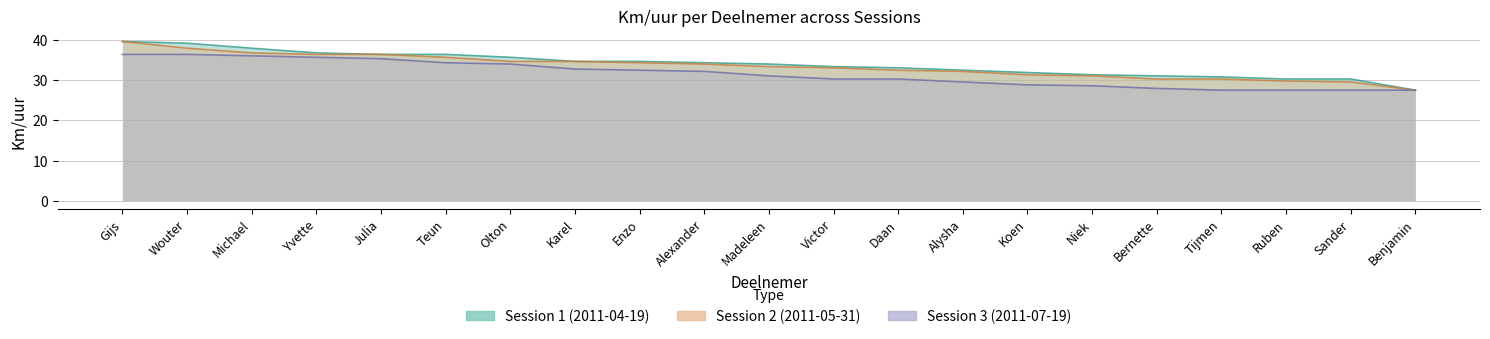

What is the difference between the maximum and minimum values in the Session 2 (2011-05-31) series?

12.1